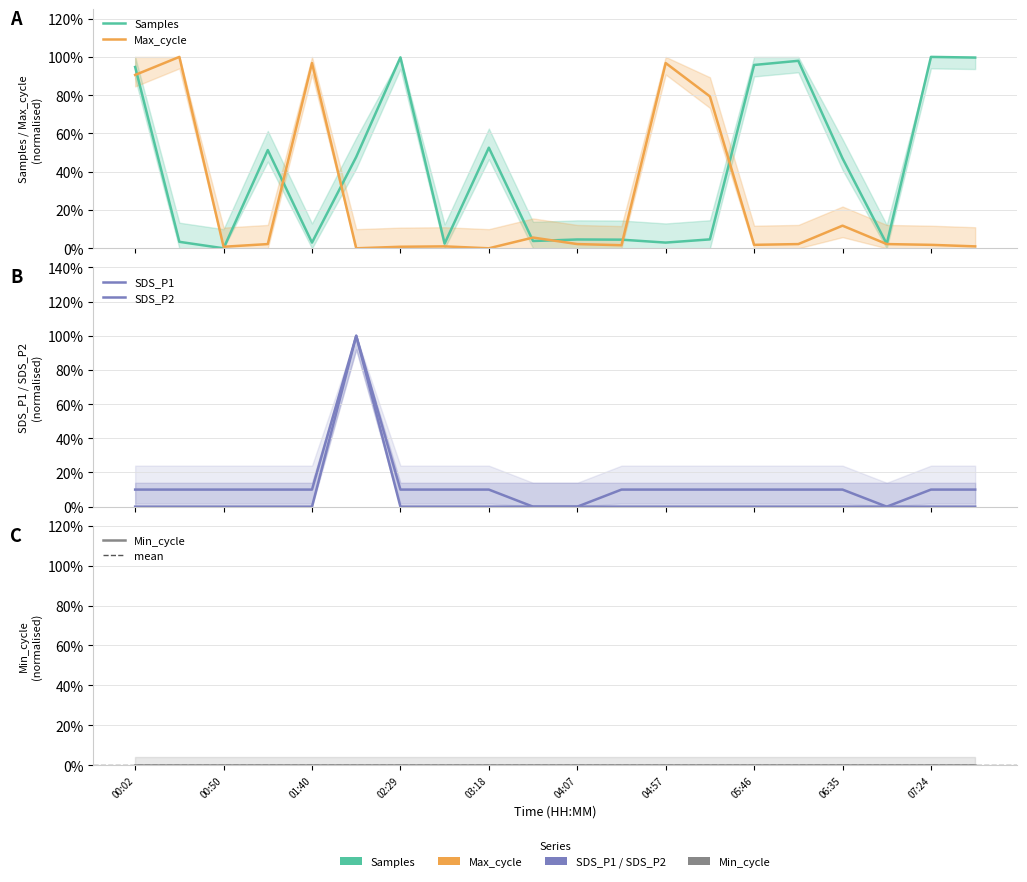

What is the difference between the second highest and minimum values in the SDS_P2 series?

0.1